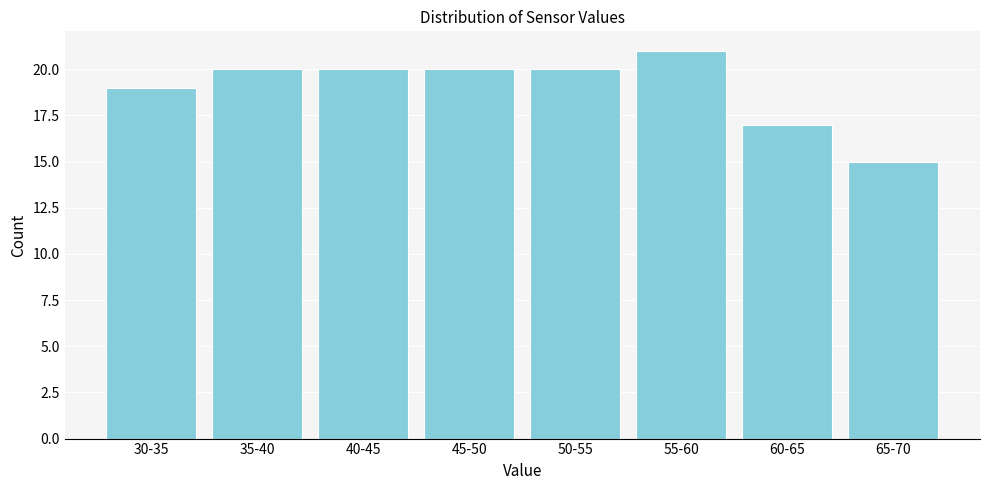

Reading left to right, extract all data points from this chart.

30-35=19	35-40=20	40-45=20	45-50=20	50-55=20	55-60=21	60-65=17	65-70=15